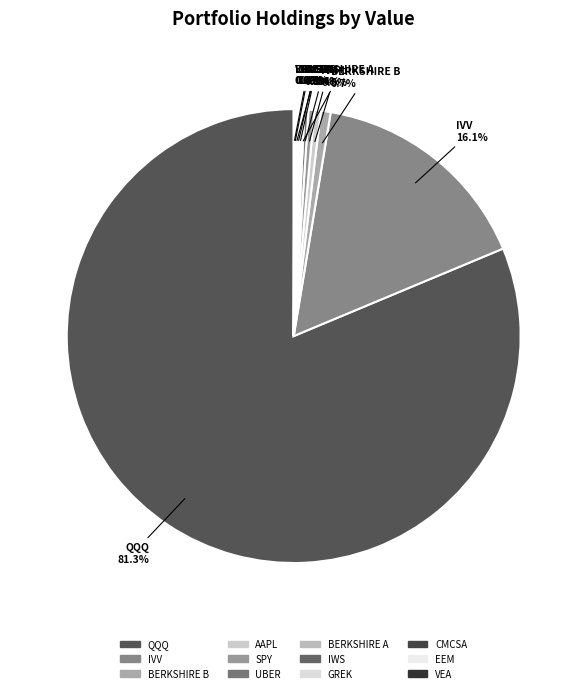

Is there a majority slice in this chart?

Yes